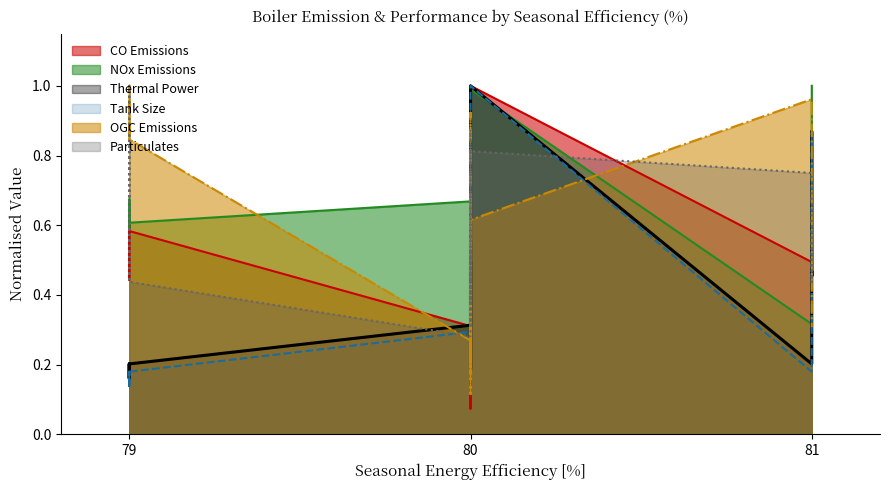

Reading left to right, what are all the values shown in this chart?

CO Emissions: 0.6	0.6	0.4	0.6	0.6	0.3	0.4	0.3	0.4	0.3	0.3	0.1	0.4	0.3	0.5	1.0	0.5	0.4	0.4	0.4
NOx Emissions: 0.7	0.6	0.6	0.7	0.6	0.7	0.7	0.8	1.0	1.0	0.8	0.8	1.0	1.0	0.9	1.0	0.3	1.0	1.0	1.0
Thermal Power: 0.2	0.2	0.2	0.2	0.2	0.3	0.5	0.6	0.2	0.2	0.3	0.3	0.5	0.2	0.7	1.0	0.2	0.9	0.5	0.5
Tank Size: 0.1	0.2	0.1	0.1	0.2	0.3	0.5	0.5	0.2	0.2	0.2	0.3	0.5	0.2	0.7	1.0	0.2	0.9	0.4	0.4
OGC Emissions: 1.0	0.8	1.0	1.0	0.8	0.3	0.2	0.9	0.1	0.2	0.3	0.2	0.7	0.5	0.5	0.6	1.0	0.4	0.3	0.3
Particulates: 0.8	0.4	1.0	0.8	0.4	0.3	0.4	0.3	0.5	0.5	0.4	0.4	0.6	0.9	0.4	0.8	0.8	0.4	0.6	0.6